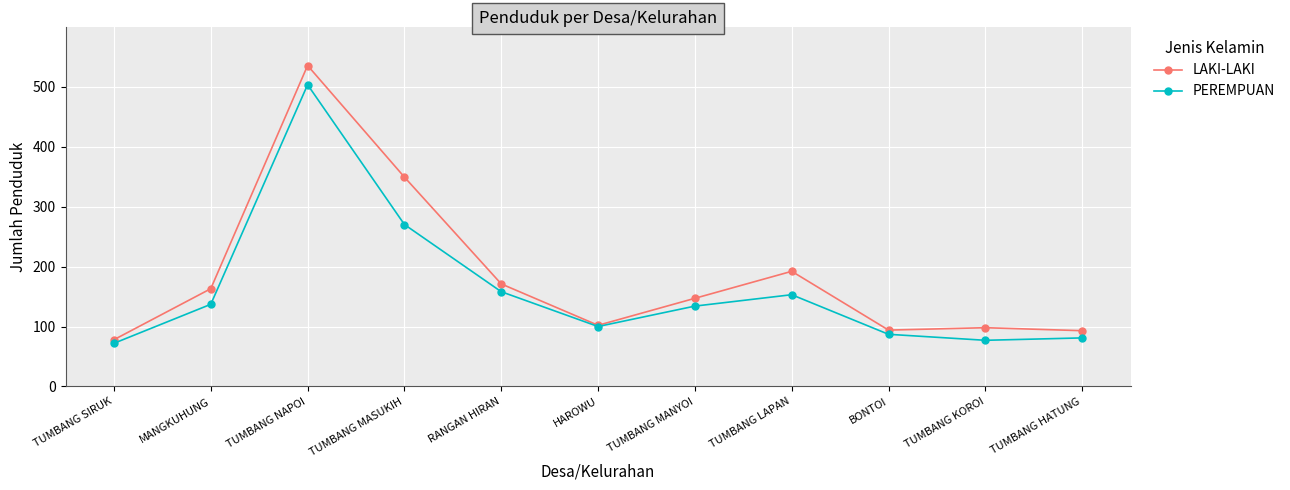

What is the greatest value displayed?

535